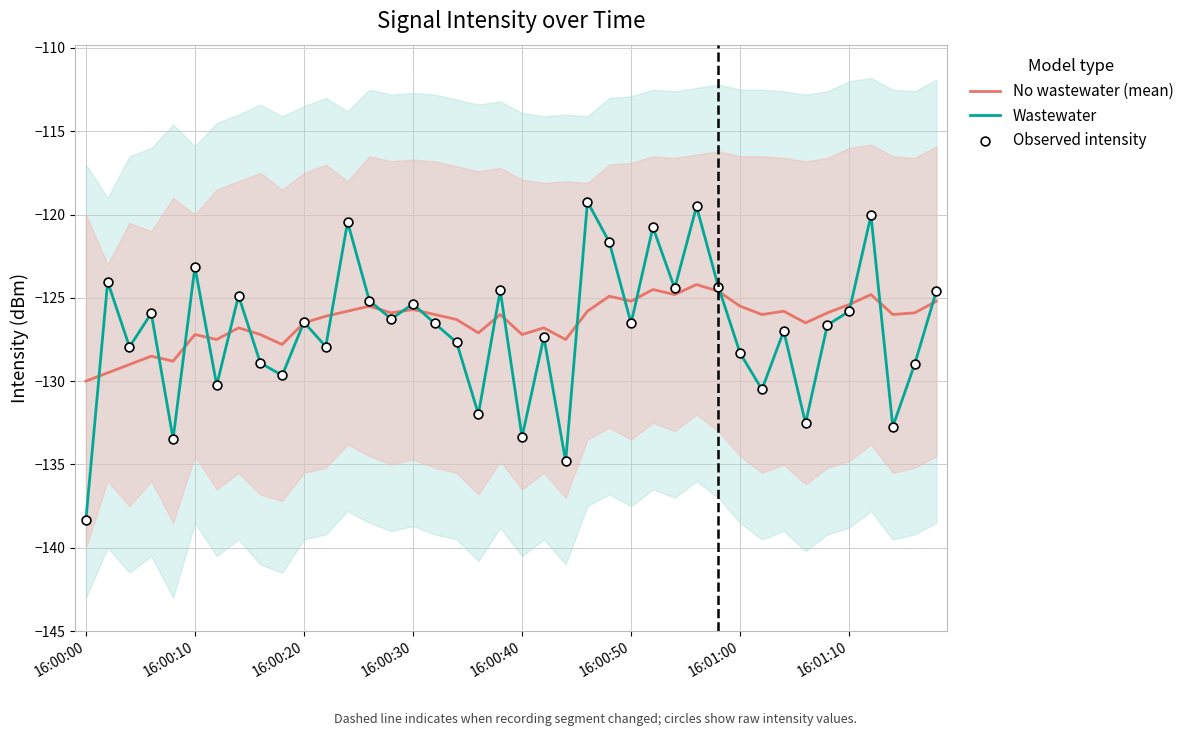

At which category is the sum across all series the highest?

28